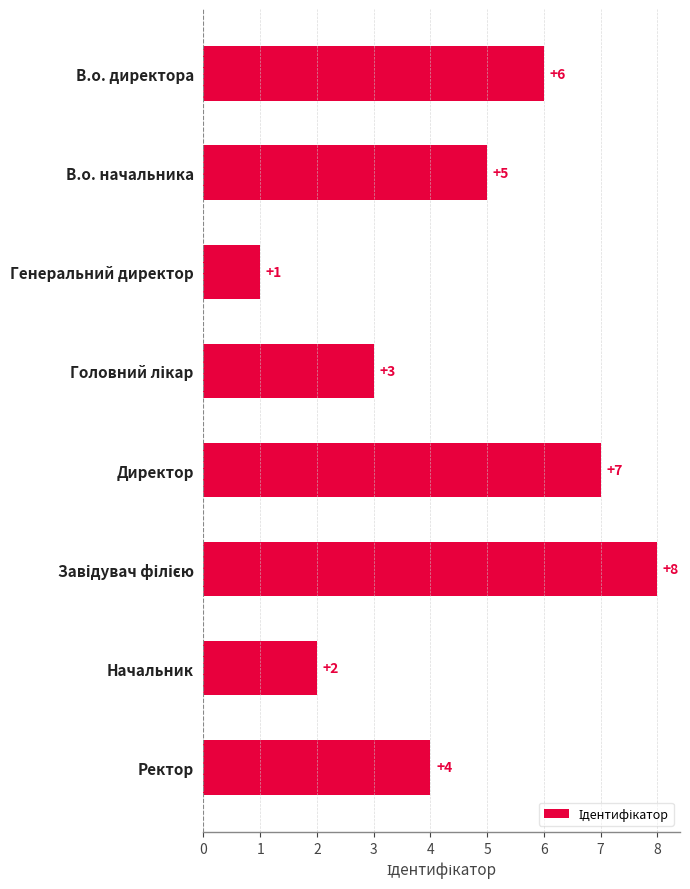

Count the number of data series in this chart.

1